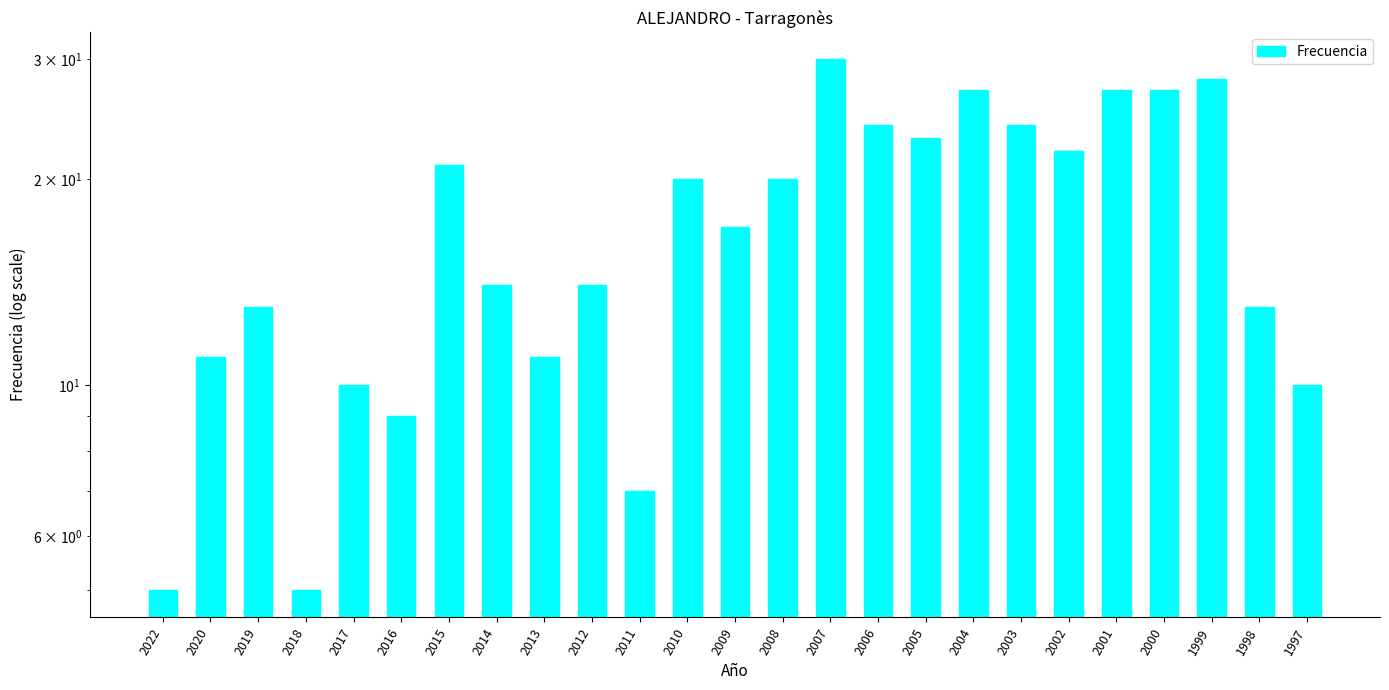

At which label does the data first exceed 17?

2015